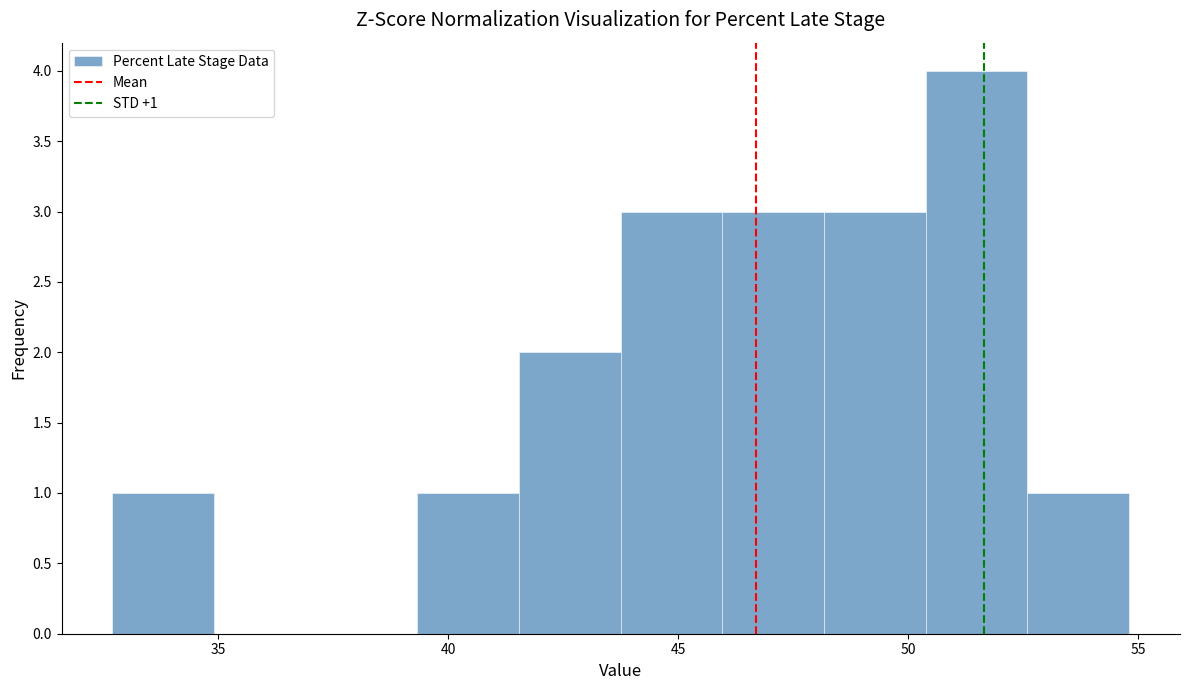

Which range on the x-axis has the tallest bar?

50.5 to 52.5